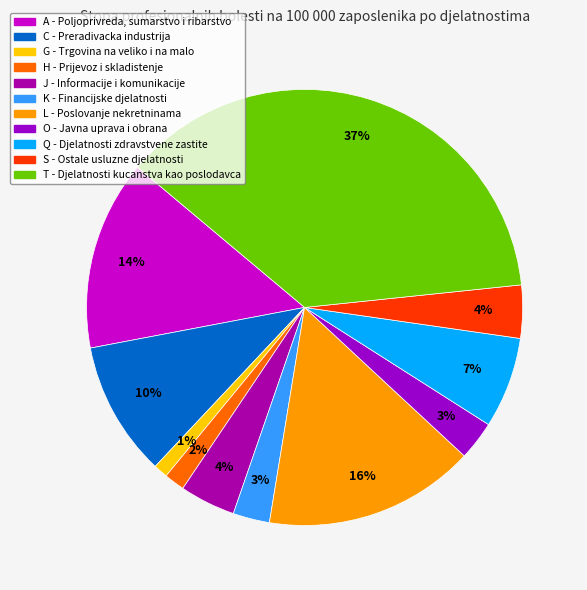

How many segments does this pie chart have?

11